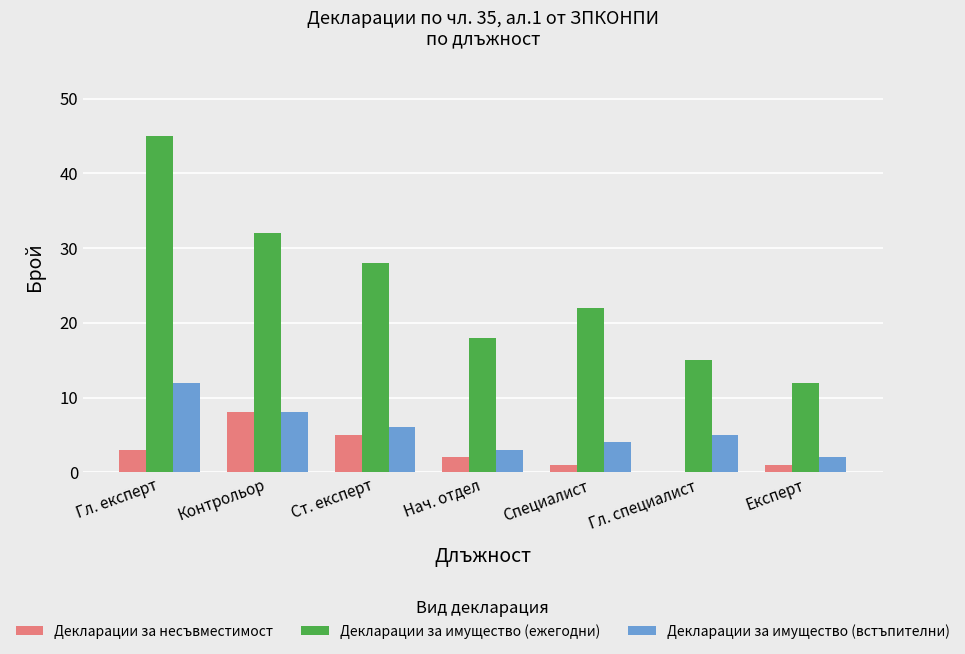

Reading left to right, list all the values displayed in this chart.

Декларации за несъвместимост: Гл. експерт=3	Контрольор=8	Ст. експерт=5	Нач. отдел=2	Специалист=1	Гл. специалист=0	Експерт=1
Декларации за имущество (ежегодни): Гл. експерт=45	Контрольор=32	Ст. експерт=28	Нач. отдел=18	Специалист=22	Гл. специалист=15	Експерт=12
Декларации за имущество (встъпителни): Гл. експерт=12	Контрольор=8	Ст. експерт=6	Нач. отдел=3	Специалист=4	Гл. специалист=5	Експерт=2